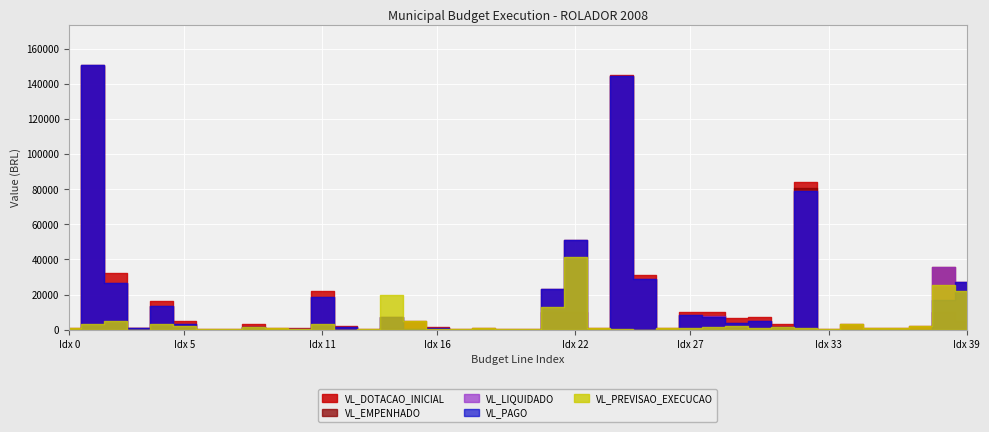

True or false: VL_PAGO and VL_LIQUIDADO intersect in this chart.

False